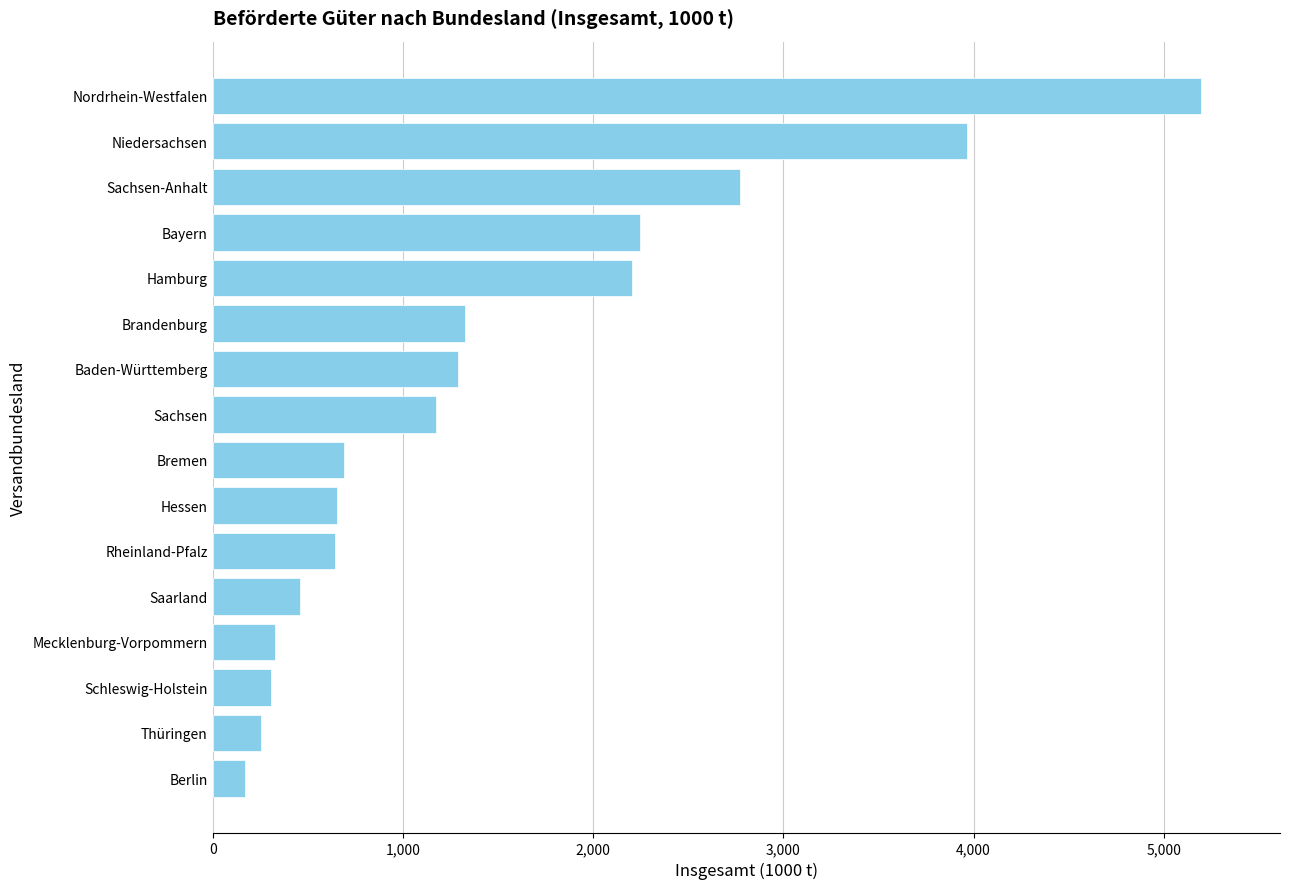

What is the sum of the values at Hamburg and Nordrhein-Westfalen?

7399